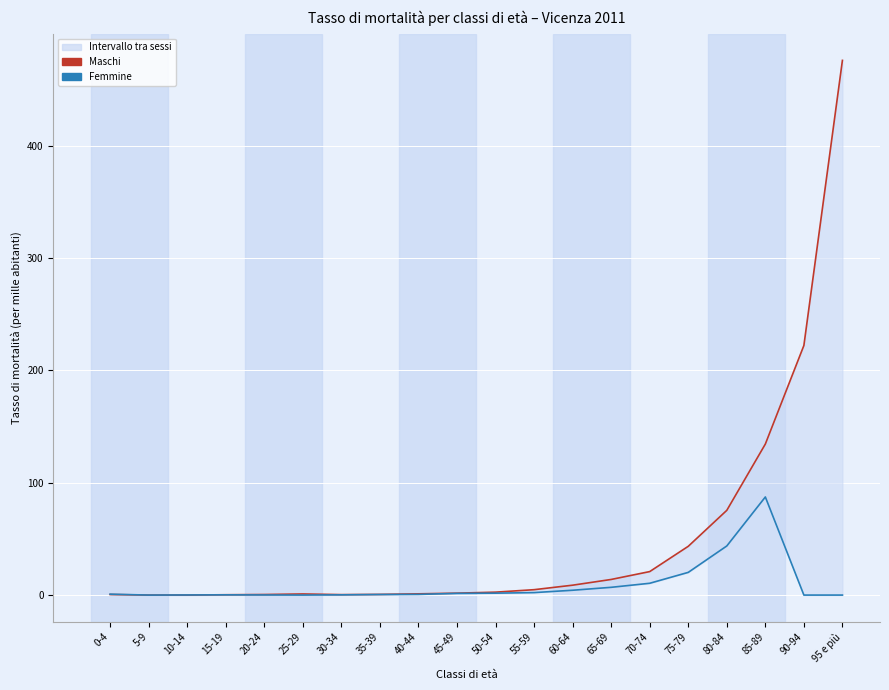

At which label does Maschi first exceed 2?

50-54